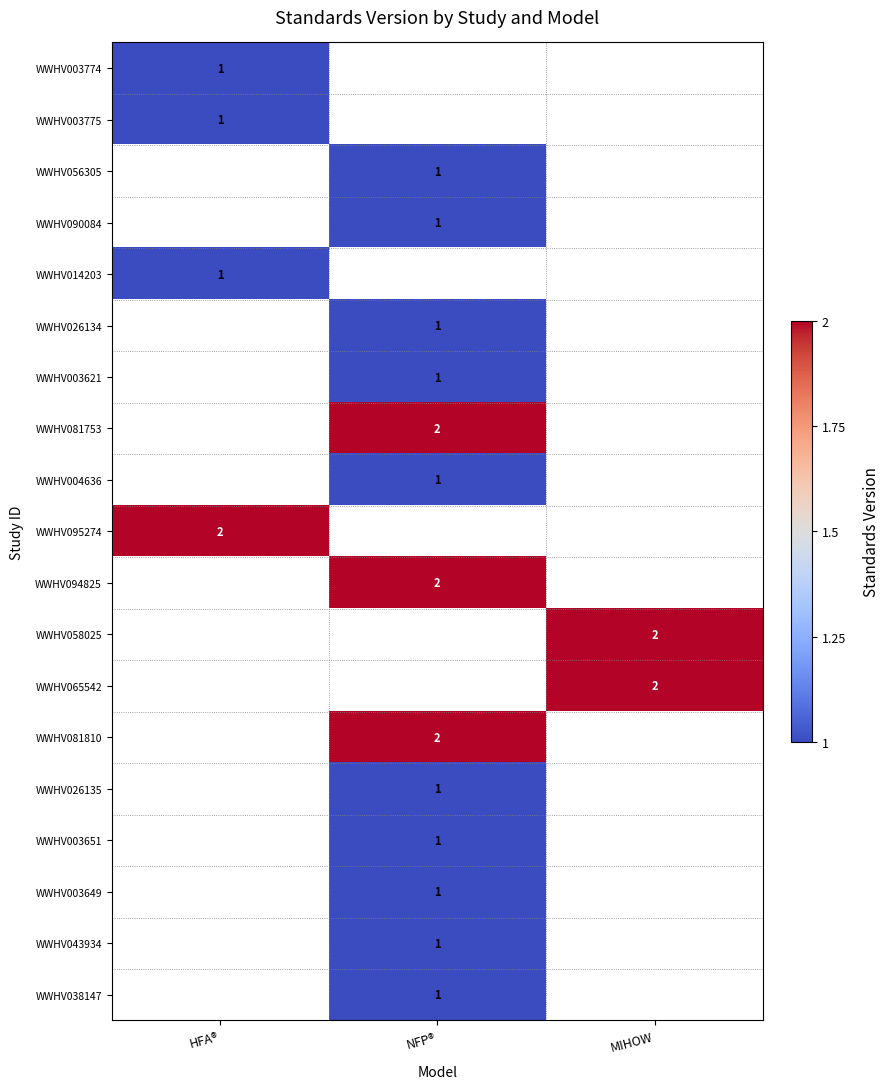

The value of WWHV058025 at MIHOW is 2. True or false?

True